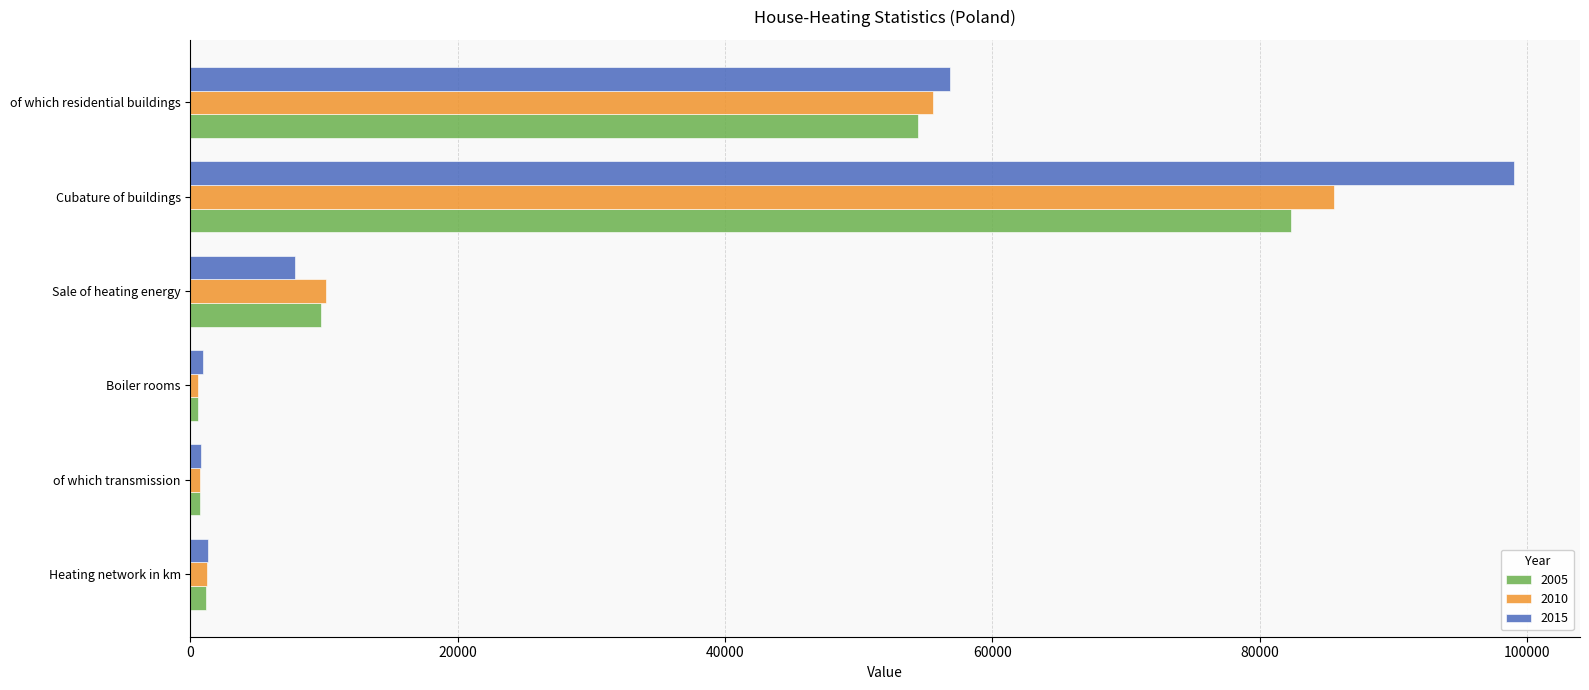

The value of 2005 at of which residential buildings is 31930.3. True or false?

False